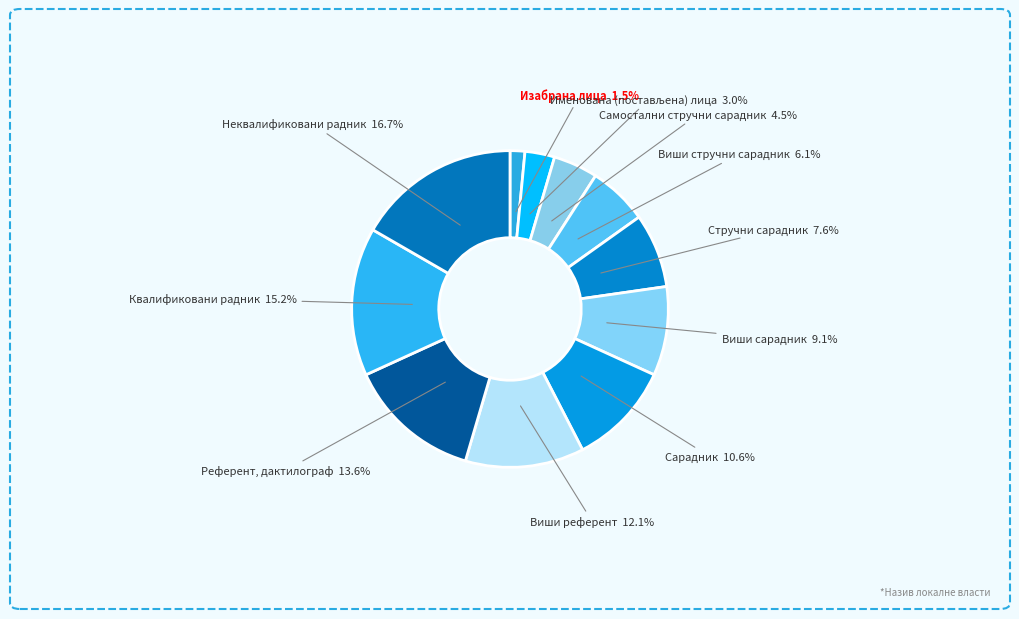

Count the number of slices in the pie.

11